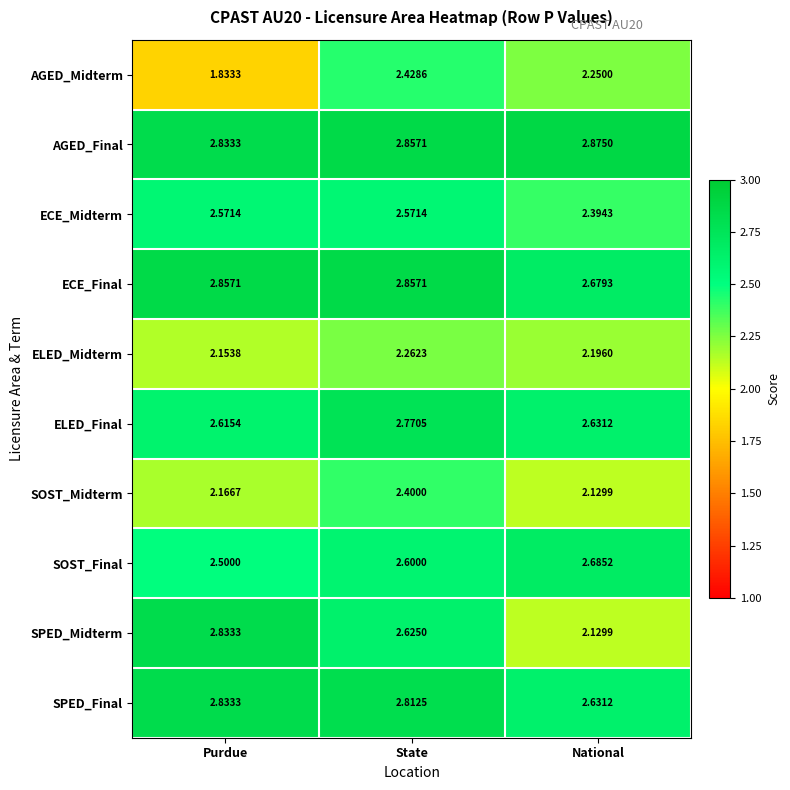

Rank the categories by ELED_Midterm value from lowest to highest.

Purdue, National, State